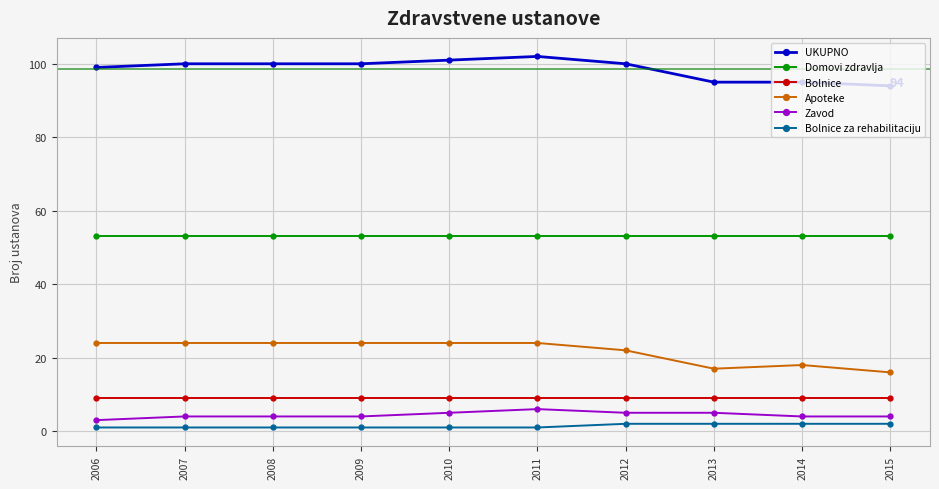

What is the approximate value of Bolnice at 2008?

9